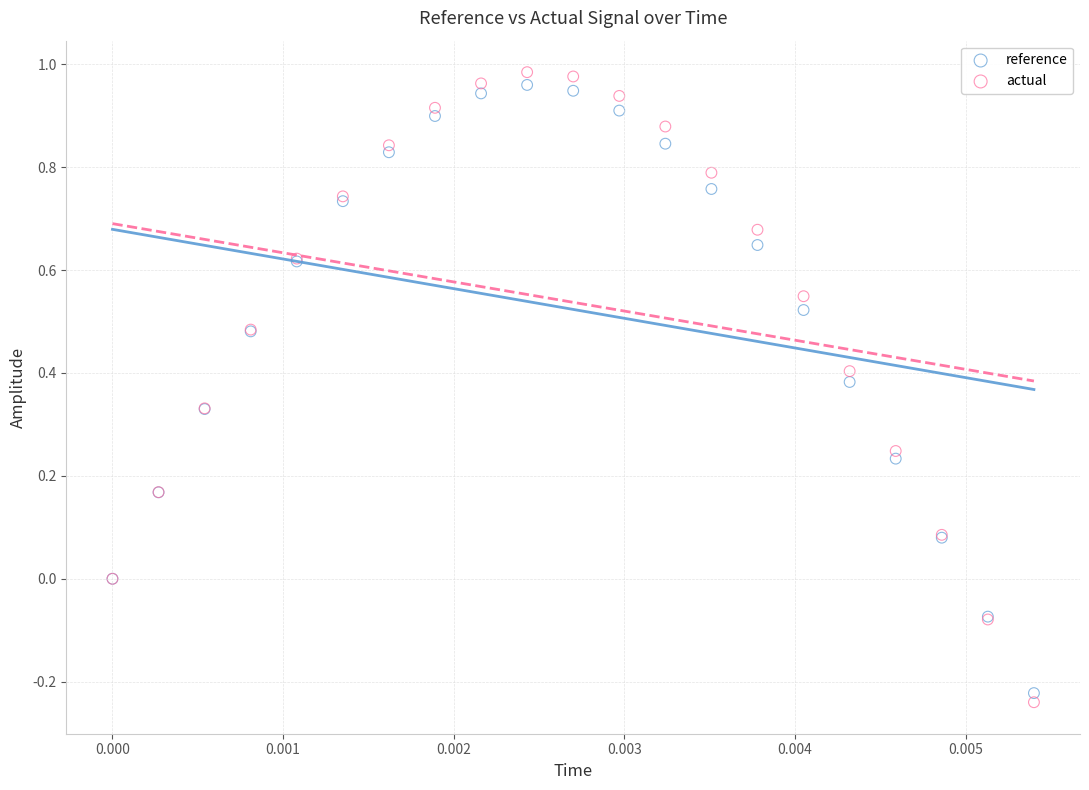

Which series reaches the minimum Y coordinate?

actual